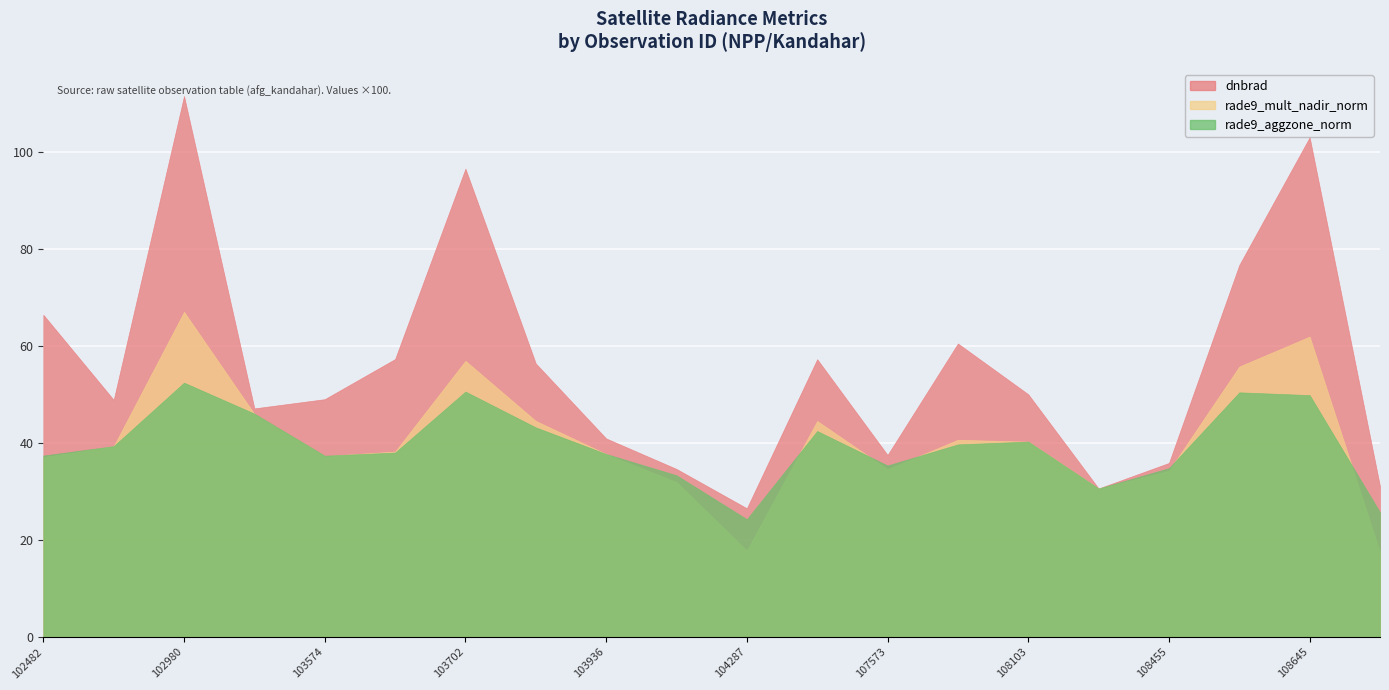

Which has a higher value, 102482 or 103338?

102482